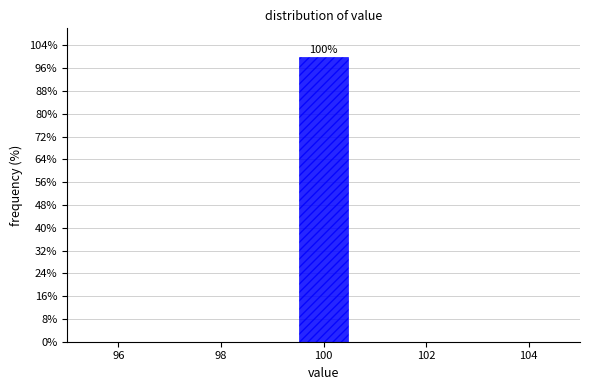

Which range on the x-axis has the tallest bar?

99.5 to 100.5